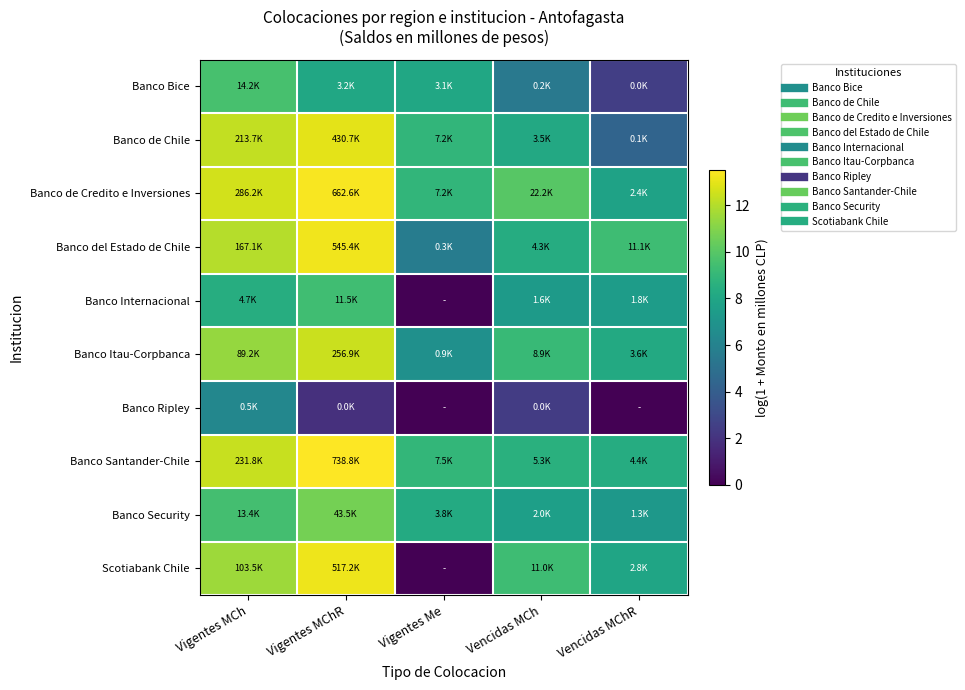

What is the total value across all series at Vigentes Me?

55.5